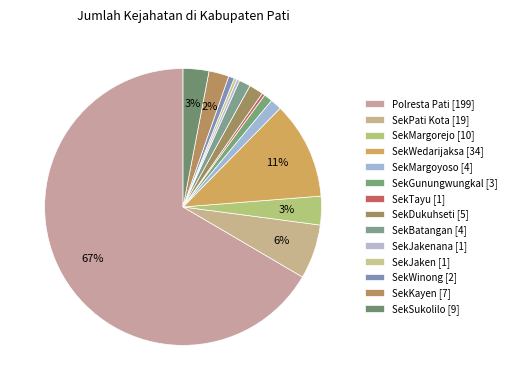

Does any single category account for the majority?

Yes